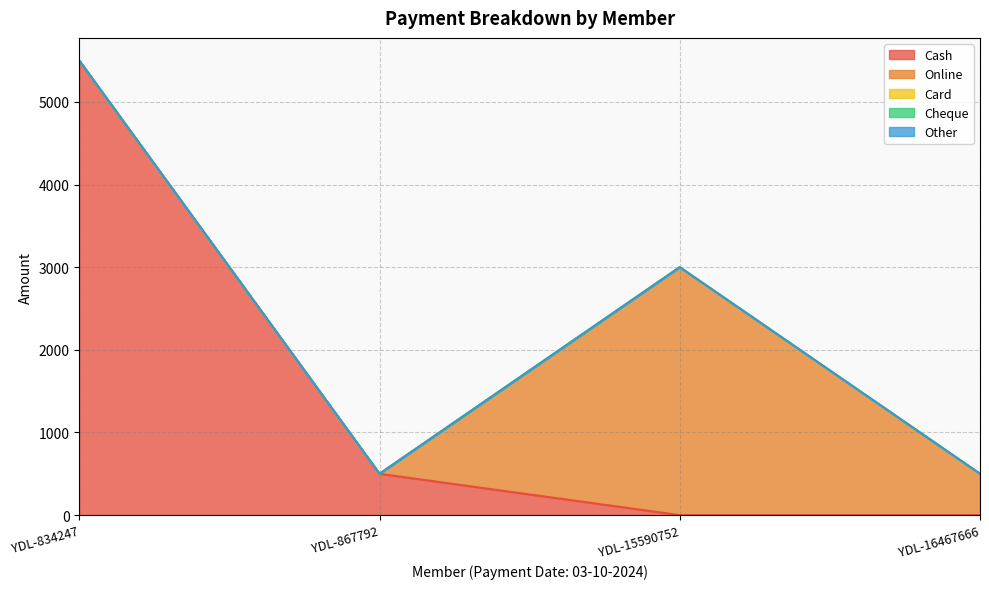

Between YDL-867792 and YDL-834247, which is larger?

YDL-834247